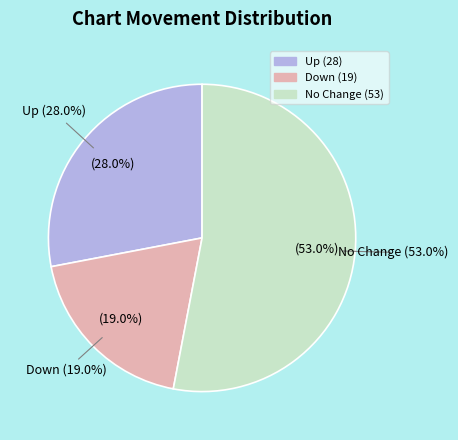

To the nearest percent, what percentage of the pie is up?

28%